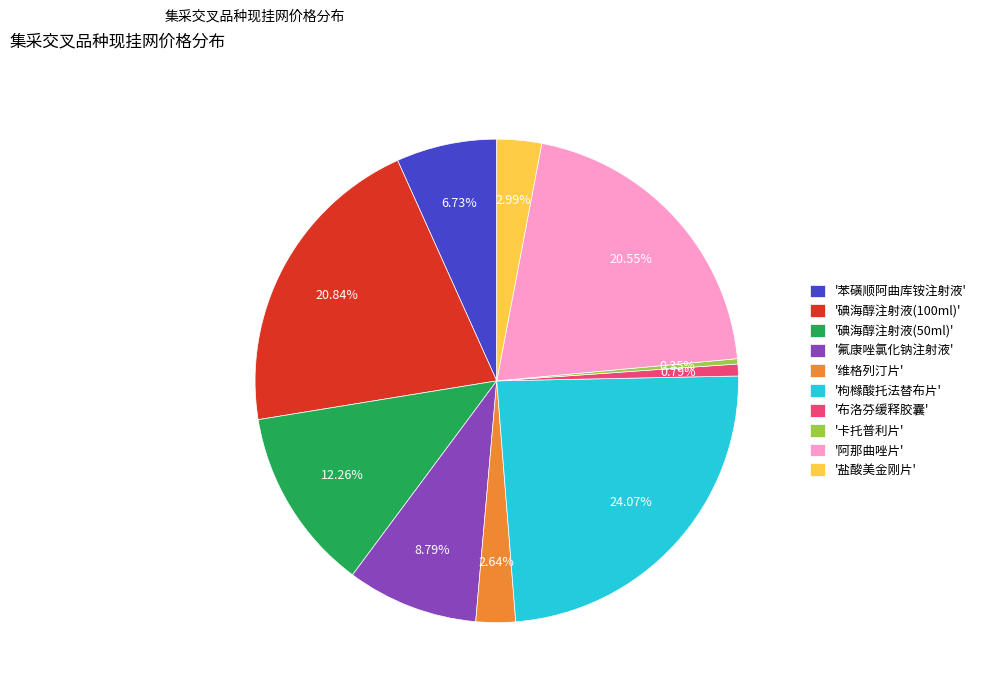

Do '布洛芬缓释胶囊' and '氟康唑氯化钠注射液' together represent more than half of the pie?

No